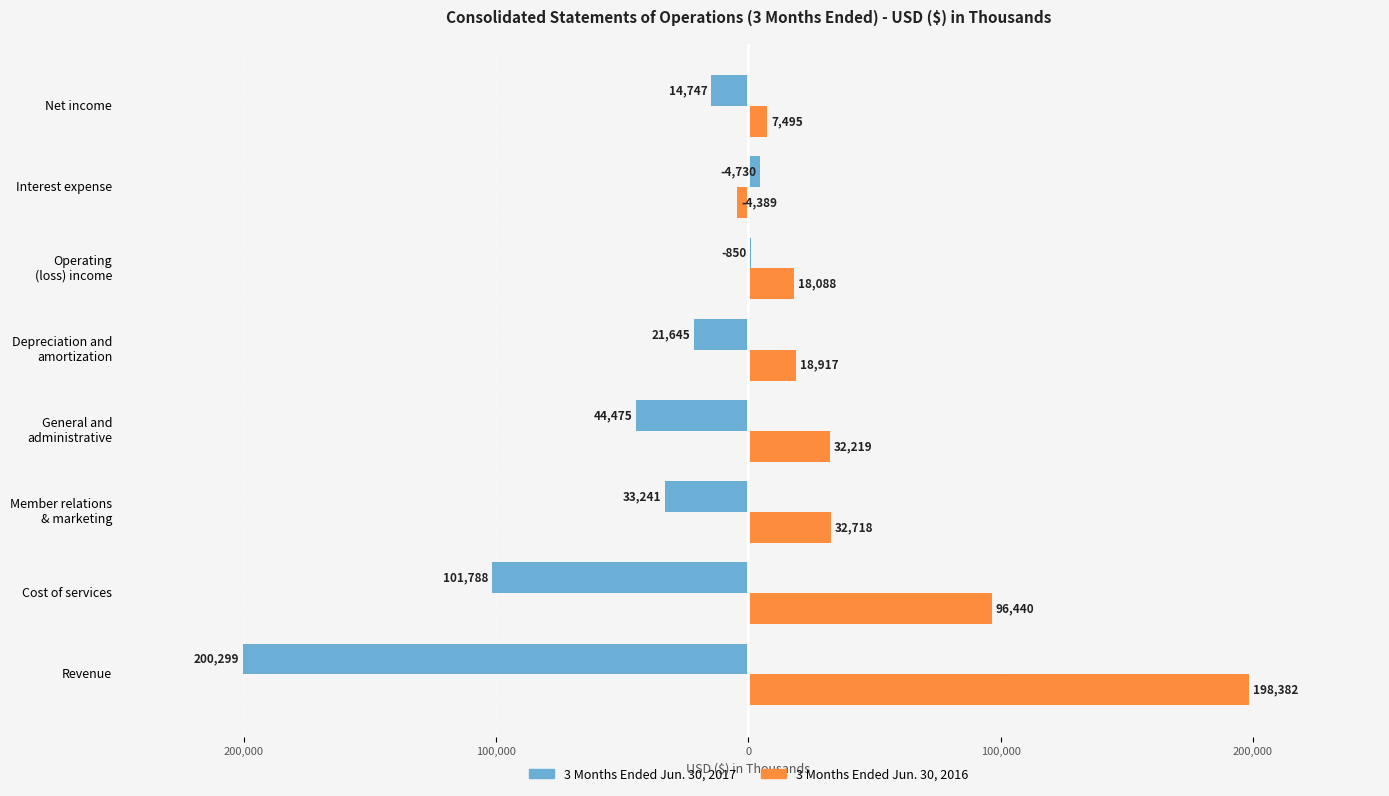

What are all the series names shown in the legend?

3 Months Ended Jun. 30, 2017, 3 Months Ended Jun. 30, 2016